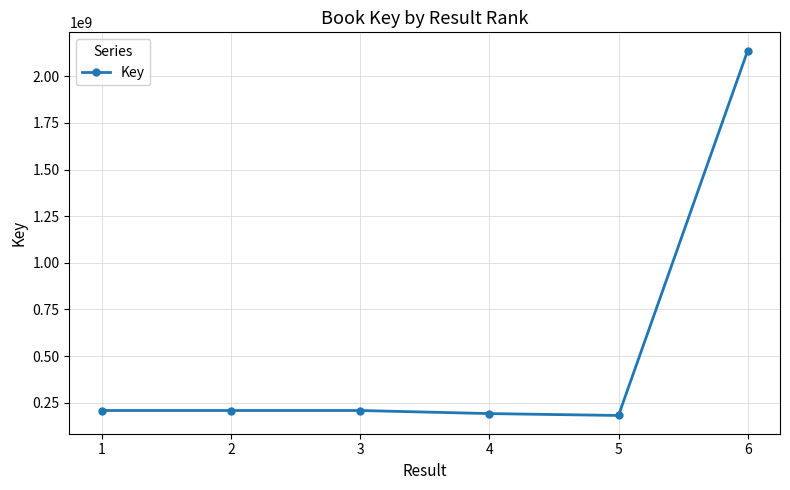

What is the change in value from 1 to 2?

+688